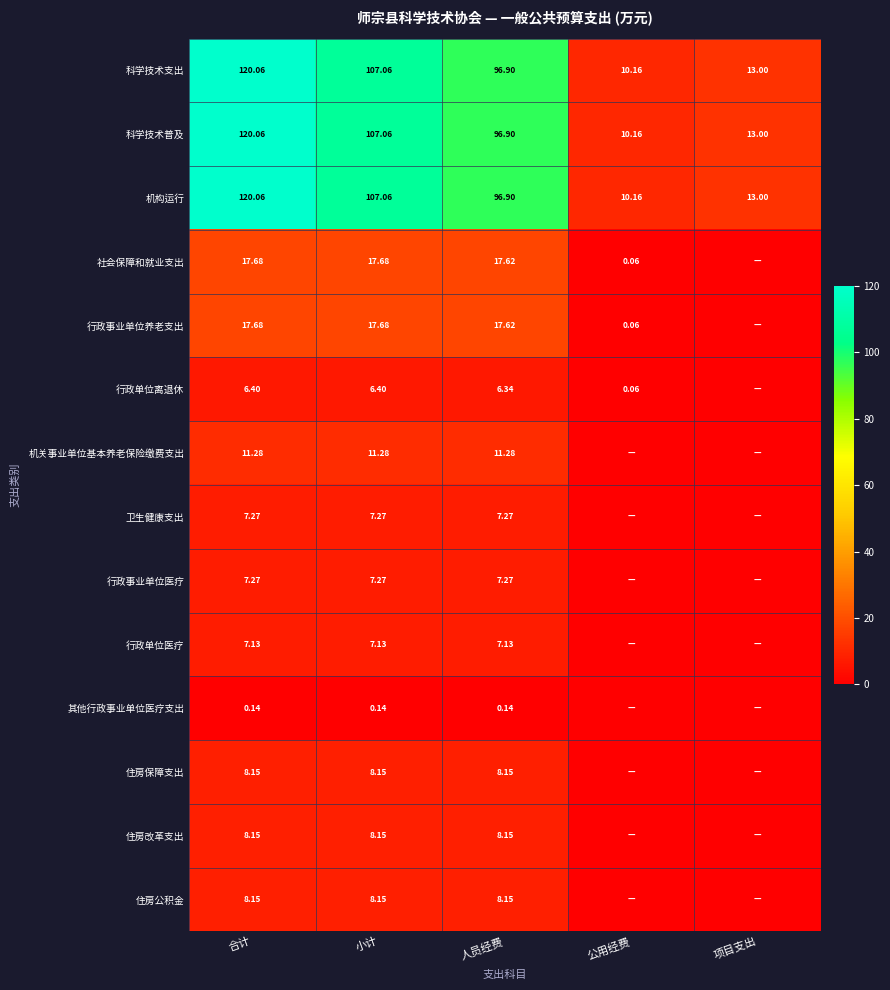

At which label is 科学技术支出 closest to 65?

人员经费